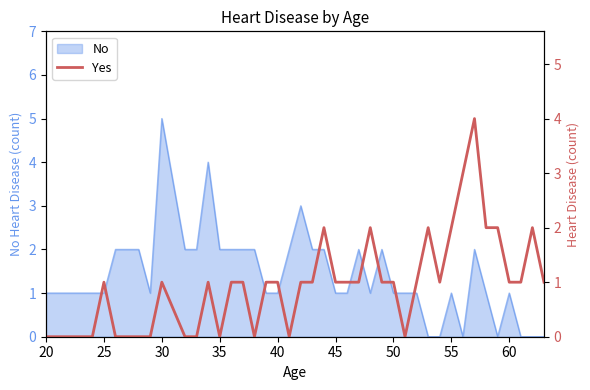

The No series shows 1 at 60. True or false?

True